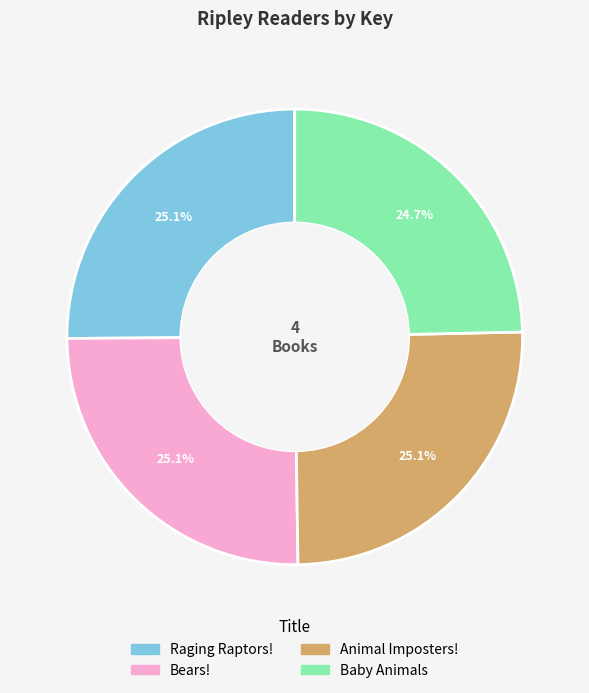

To the nearest percent, what is the combined percentage of Animal Imposters! and Baby Animals?

50%